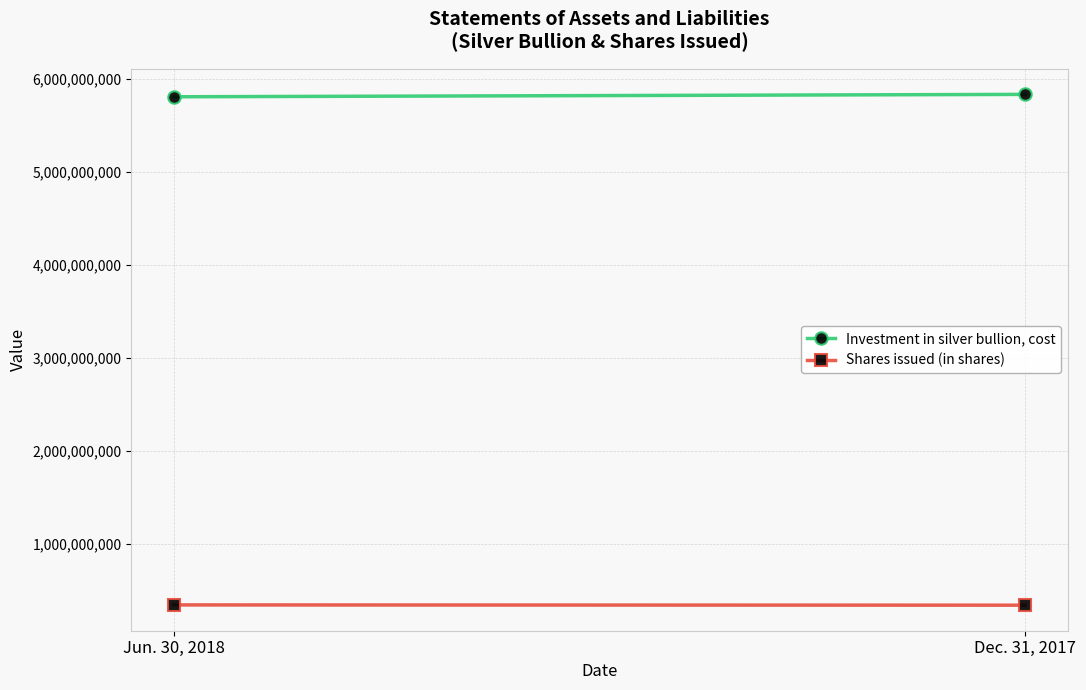

What value does the Investment in silver bullion, cost series have at Jun. 30, 2018?

5806008238